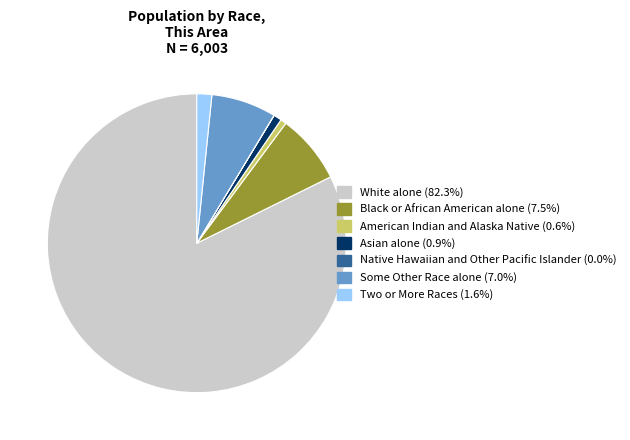

What is the ratio of the value at Some Other Race alone to the value at Two or More Races?

4.3